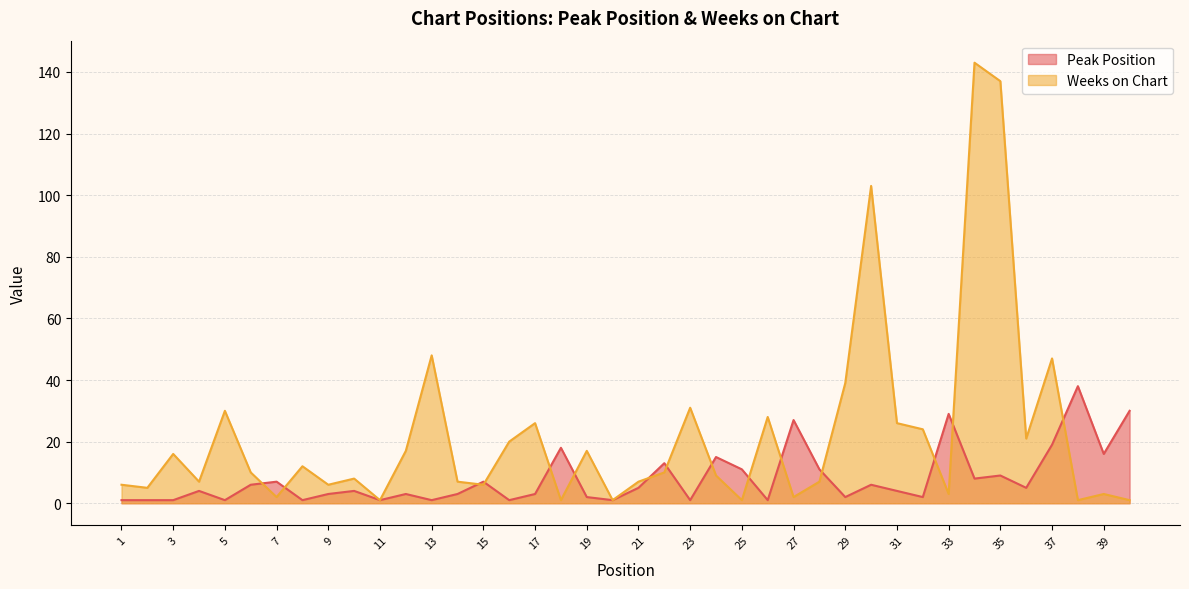

Rank the categories by Peak Position value from highest to lowest.

38, 40, 33, 27, 37, 18, 39, 24, 22, 25, 28, 35, 34, 7, 15, 6, 30, 21, 36, 4, 10, 31, 9, 12, 14, 17, 19, 29, 32, 1, 2, 3, 5, 8, 11, 13, 16, 20, 23, 26